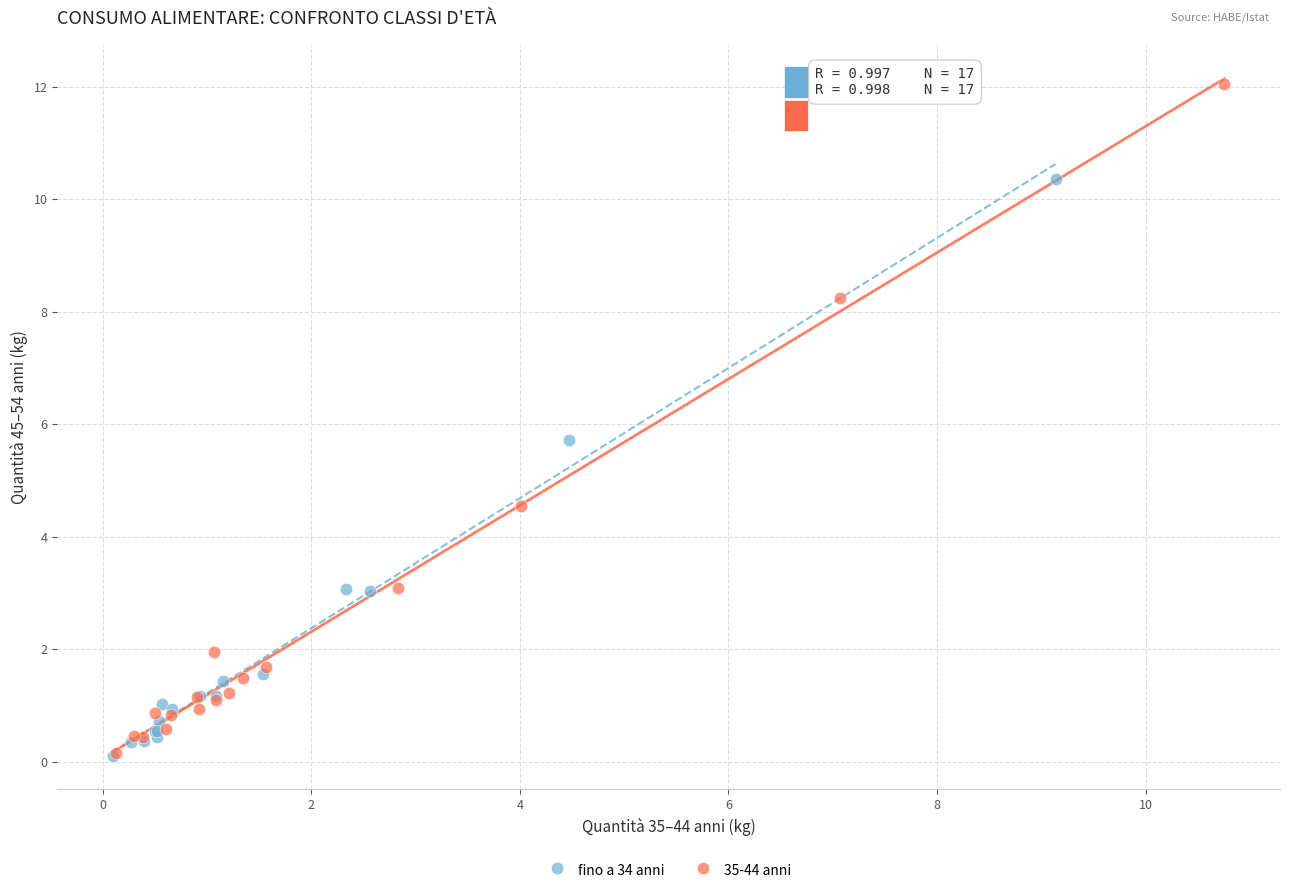

Which series has the largest Y range (max minus min)?

35-44 anni